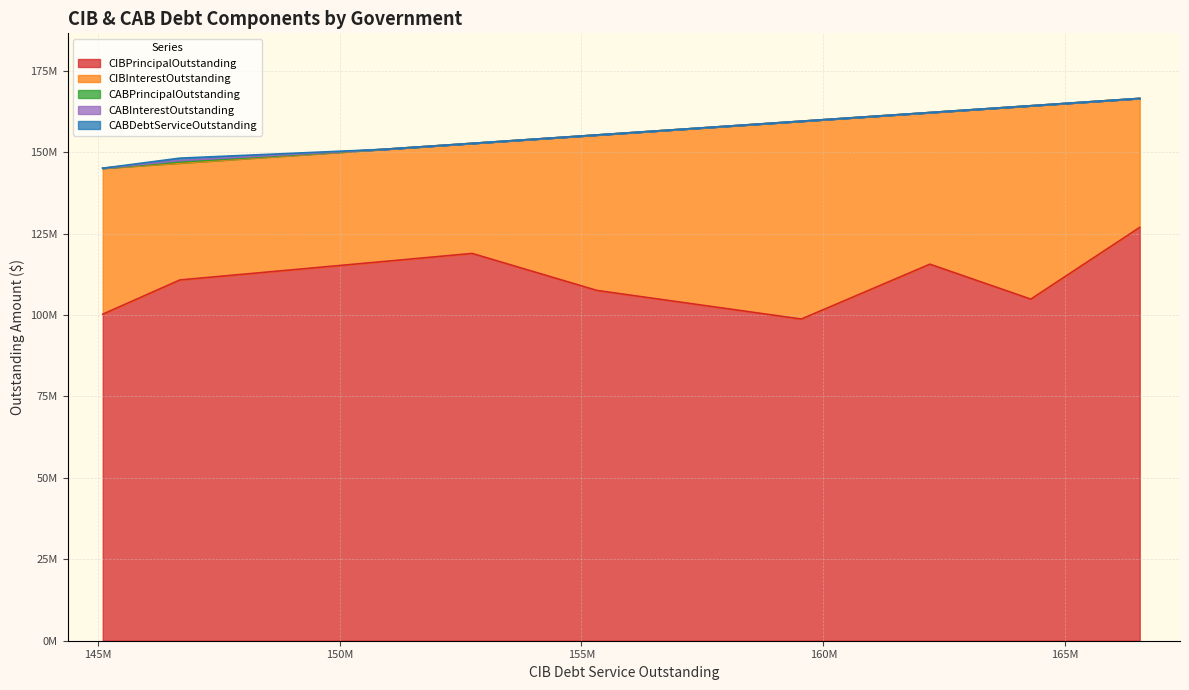

True or false: CABDebtServiceOutstanding has more than 0 points higher than both neighbors.

True